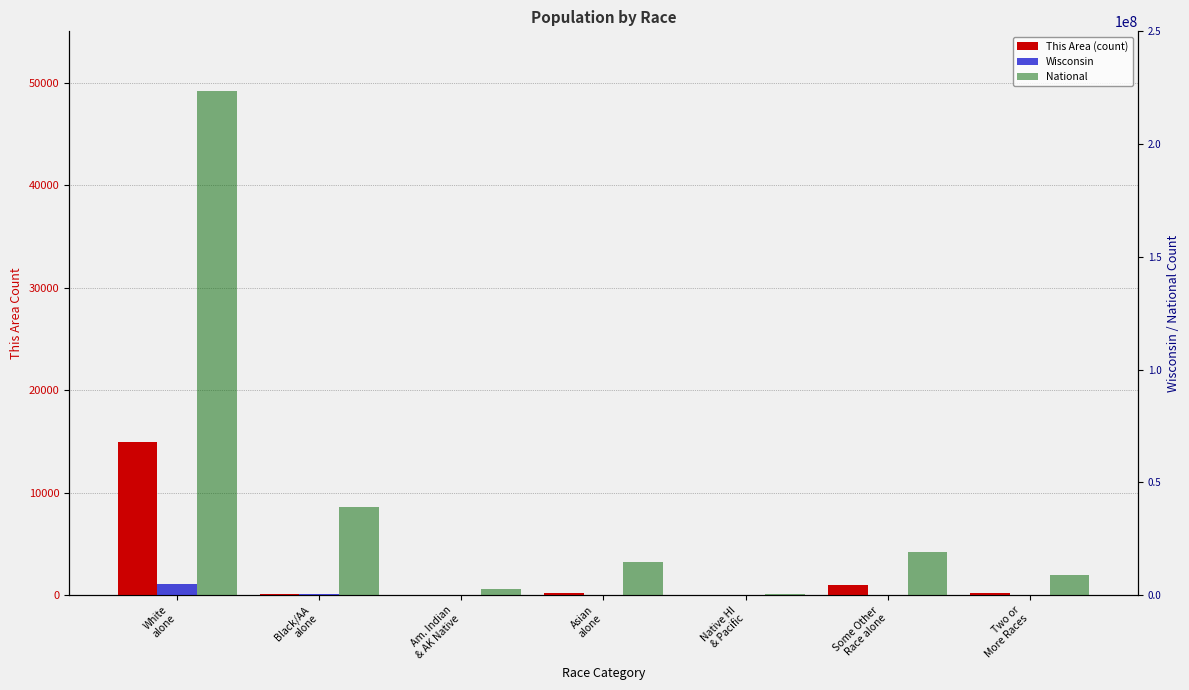

Between Asian
alone and Some Other
Race alone, which series saw the biggest shift?

National